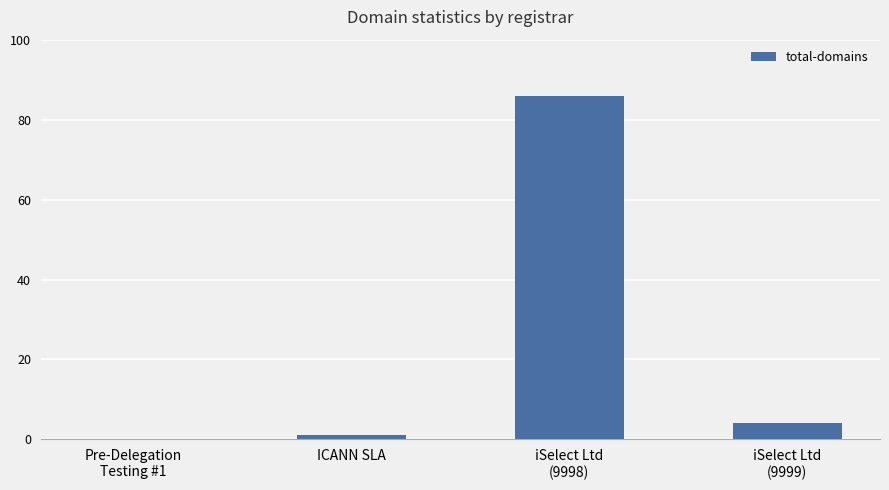

Reading right to left, transcribe all the data shown in this chart.

4	86	1	0